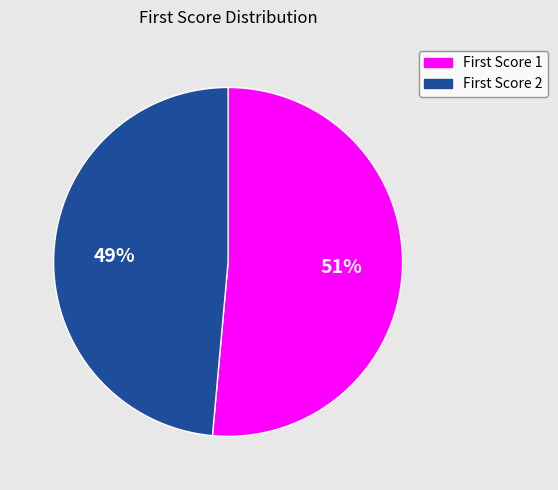

Which category has the biggest portion of the pie?

First Score 1